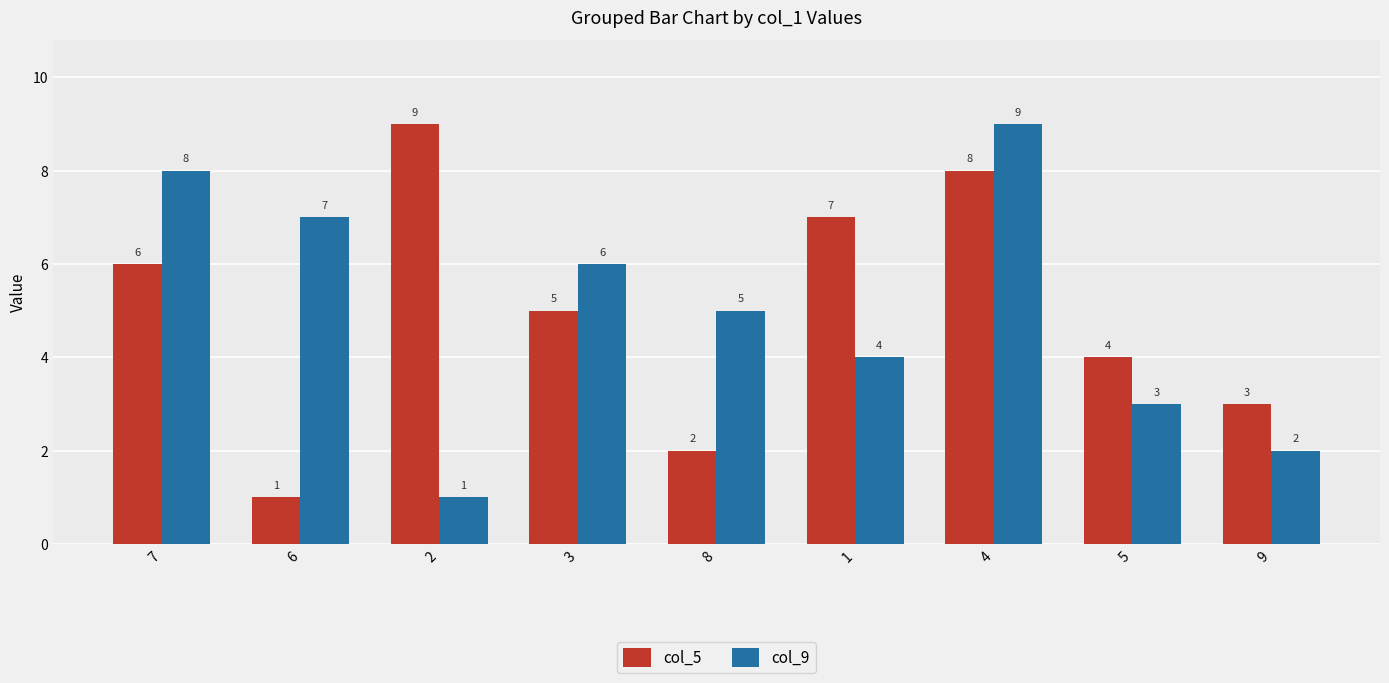

At which label does col_5 first exceed 5?

7